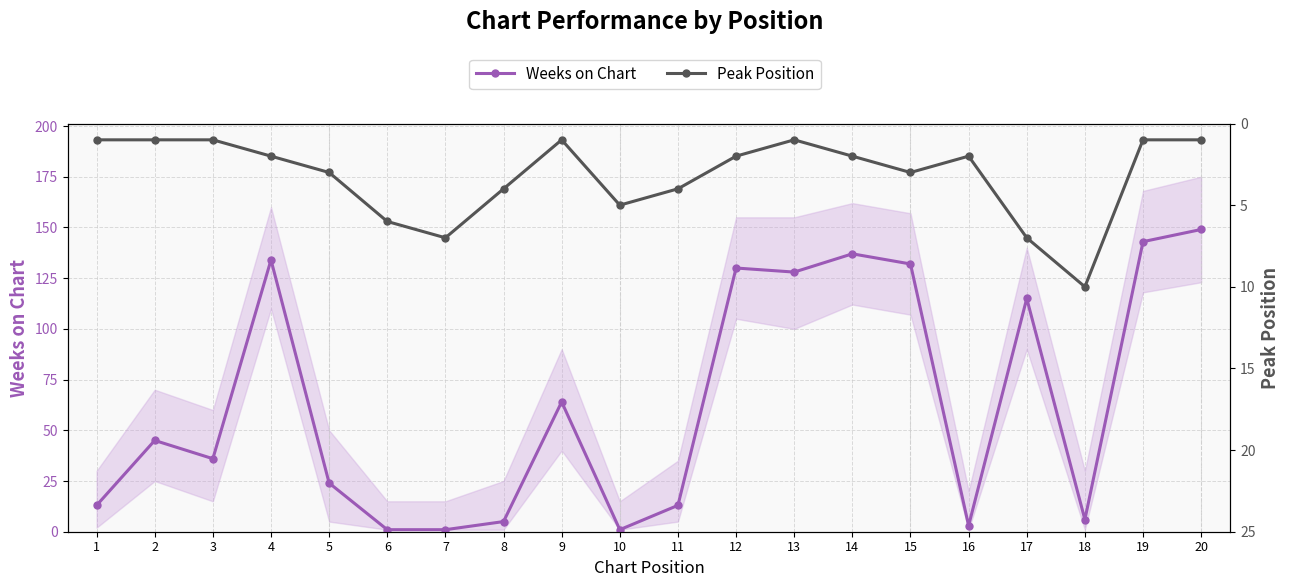

What is the difference between the Peak Position values at 17 and 18?

3